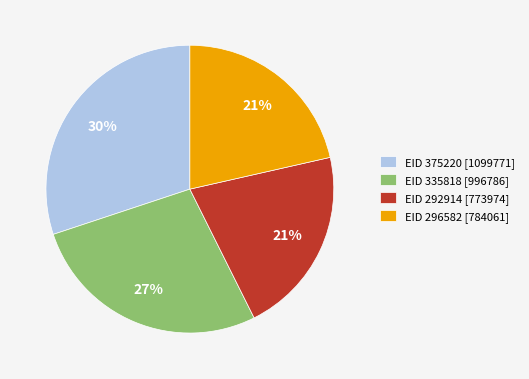

Is there a majority slice in this chart?

No